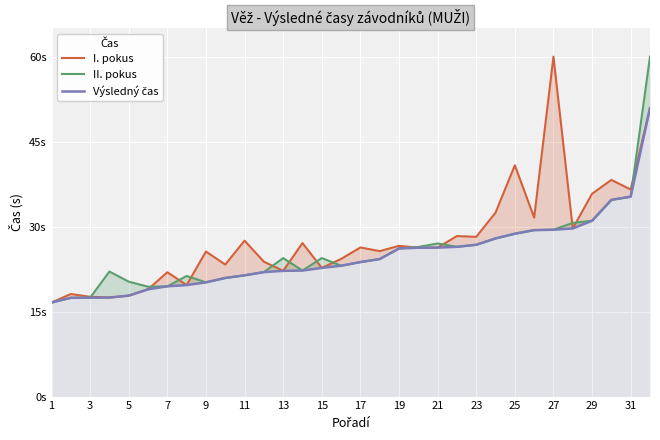

Reading left to right, list all the values displayed in this chart.

I. pokus: 16.6	18.1	17.6	17.5	17.8	18.9	21.9	19.7	25.6	23.3	27.5	23.8	22.2	27.1	22.7	24.3	26.3	25.7	26.6	26.3	26.3	28.3	28.2	32.5	40.8	31.6	60.0	29.7	35.8	38.2	36.5	50.9
II. pokus: 16.6	17.4	17.4	22.1	20.3	19.4	19.5	21.3	20.2	20.9	21.4	22.0	24.4	22.2	24.4	23.1	23.7	24.3	26.1	26.4	27.0	26.4	26.8	27.9	28.7	29.4	29.4	30.6	31.0	34.7	35.3	60.0
Výsledný čas: 16.6	17.4	17.4	17.5	17.8	18.9	19.5	19.7	20.2	20.9	21.4	22.0	22.2	22.2	22.7	23.1	23.7	24.3	26.1	26.3	26.3	26.4	26.8	27.9	28.7	29.4	29.4	29.7	31.0	34.7	35.3	50.9